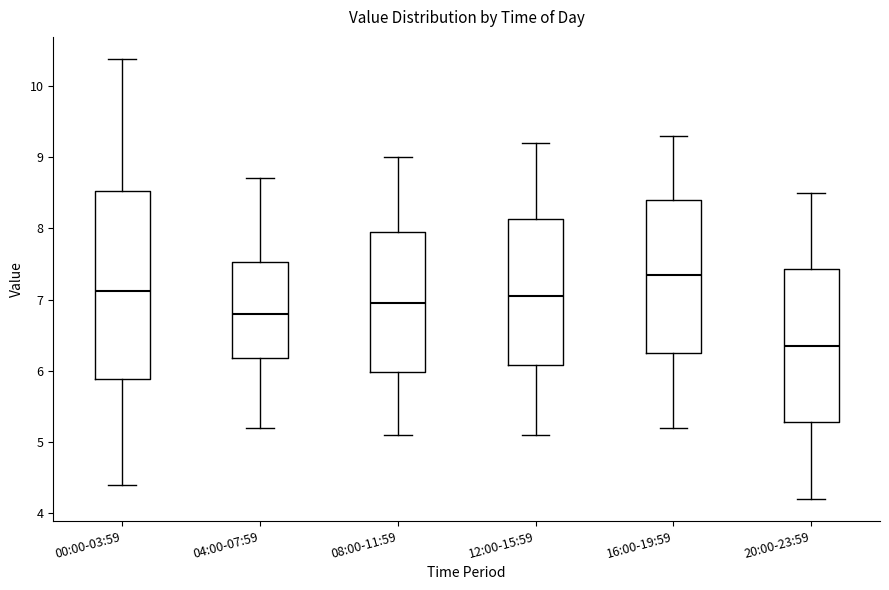

Where does the lower whisker of the box for 08:00-11:59 end on the y-axis? The values are not printed on the chart, so give them approximately, as read against the axis.

5.1